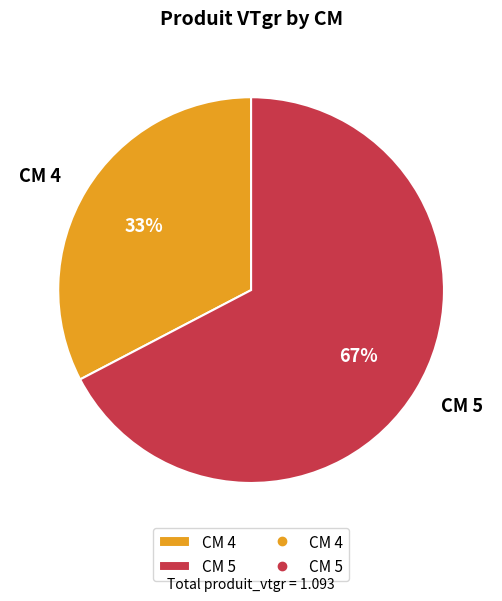

Is there a majority slice in this chart?

Yes